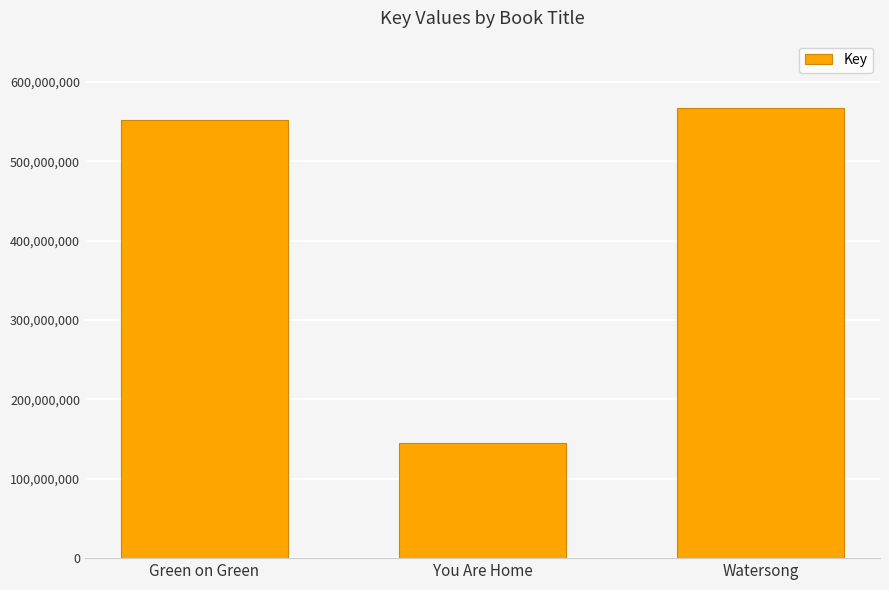

What is the change in value from Green on Green to You Are Home?

-406721590